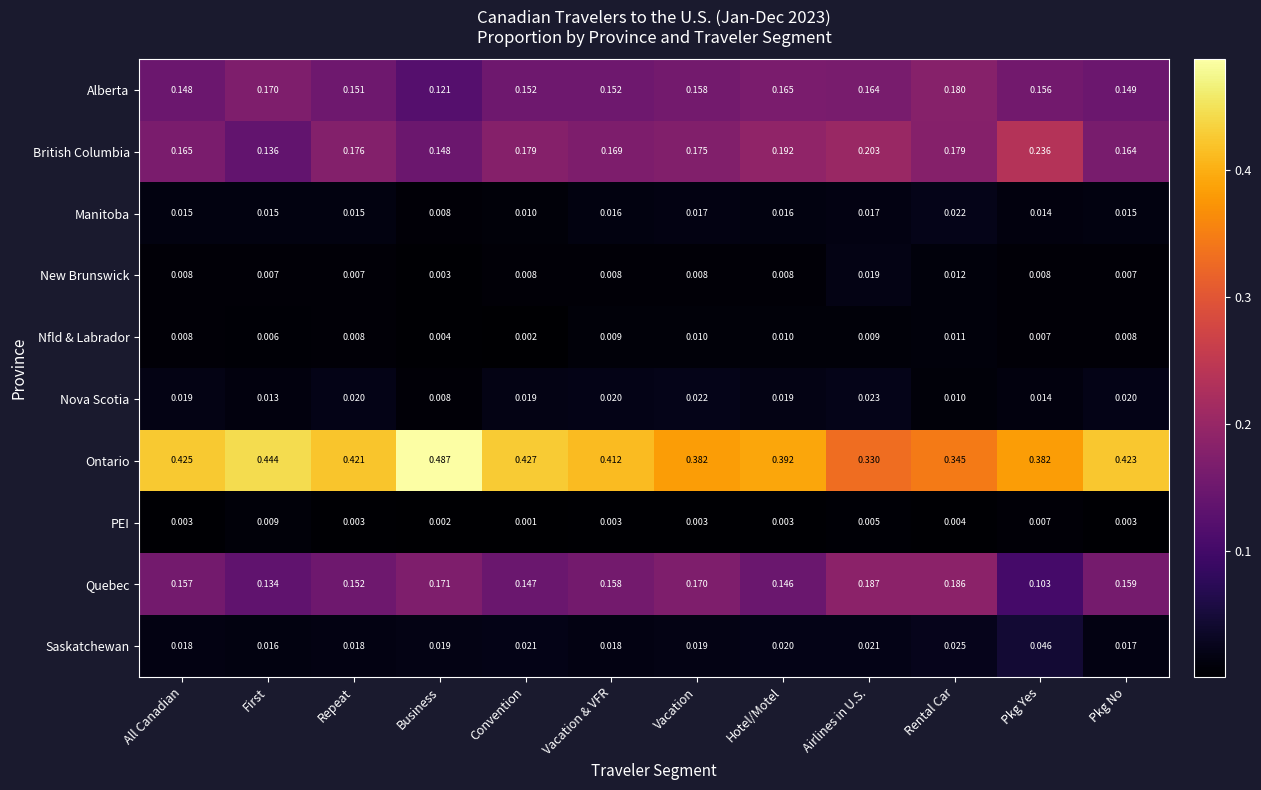

Which series has the widest spread of values?

Ontario